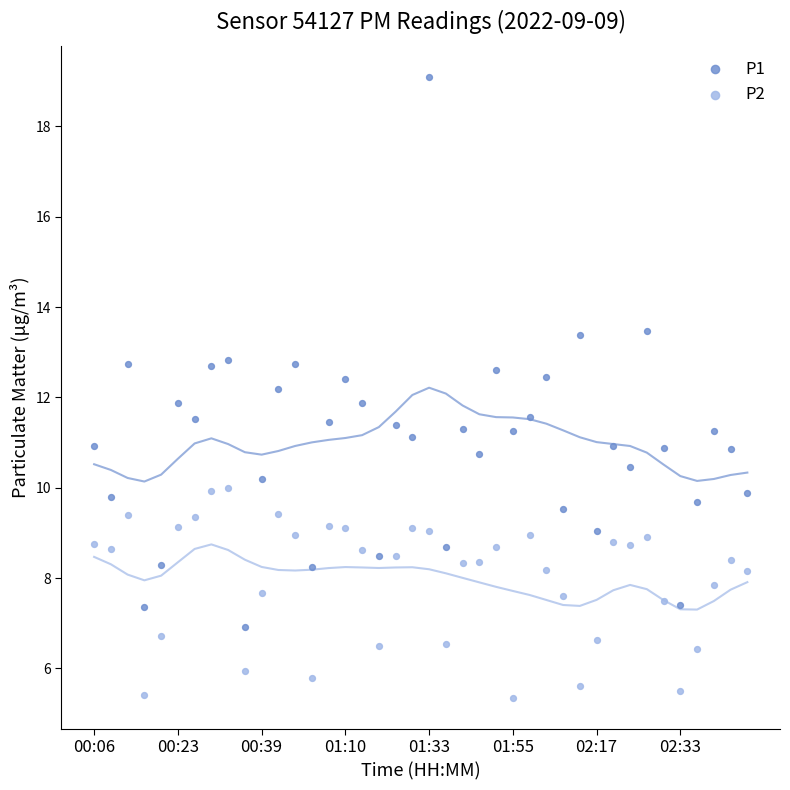

What are all the series names shown in the legend?

P1, P2